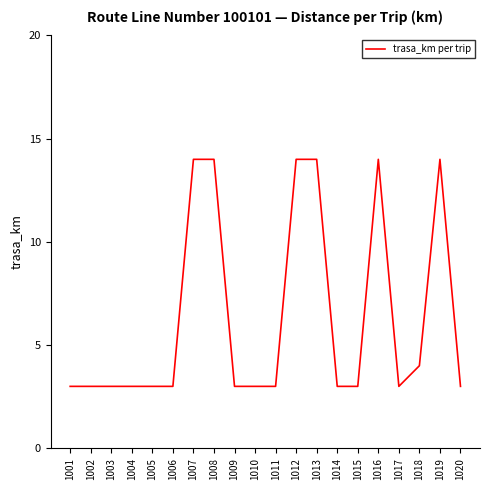

What is the maximum value shown in the chart?

14